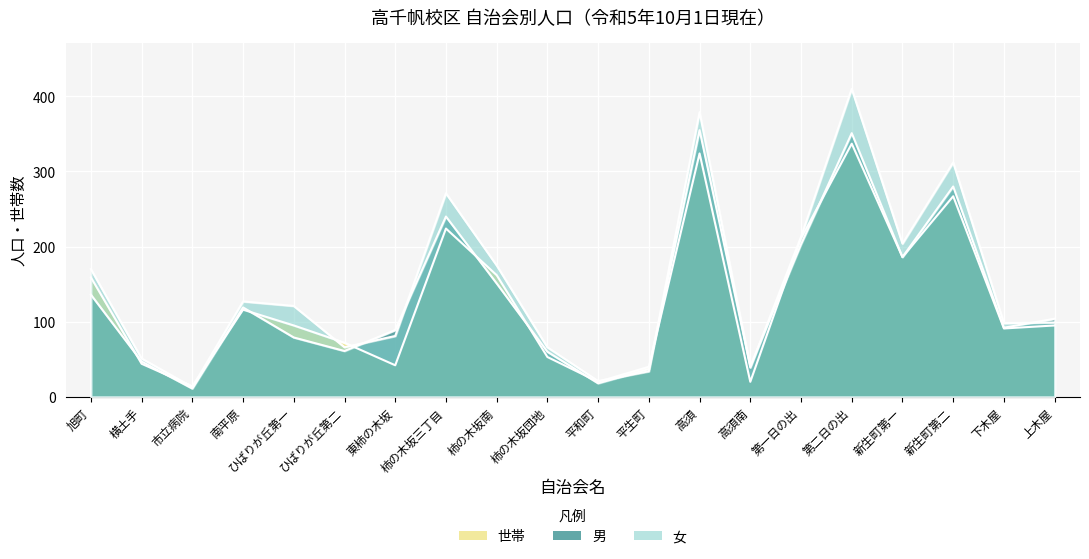

What is the value of the 女 point at the 7th from the left?

81